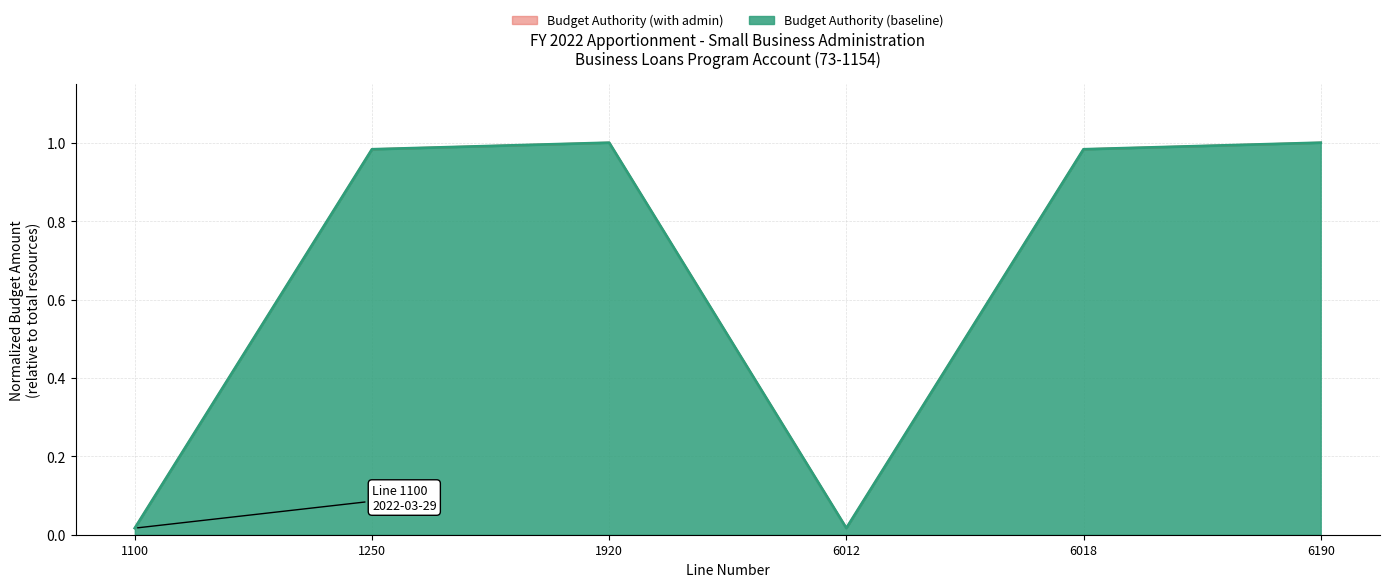

True or false: Budget Authority (with admin) and Budget Authority (baseline) cross at least once.

False